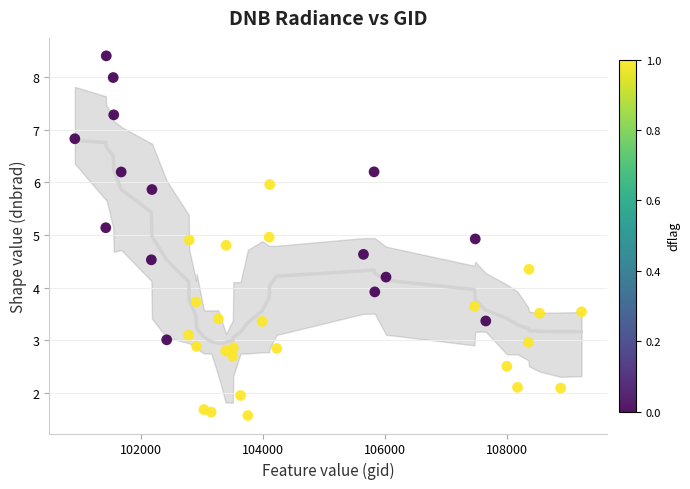

What is the range of Y values (max minus min)?

6.8